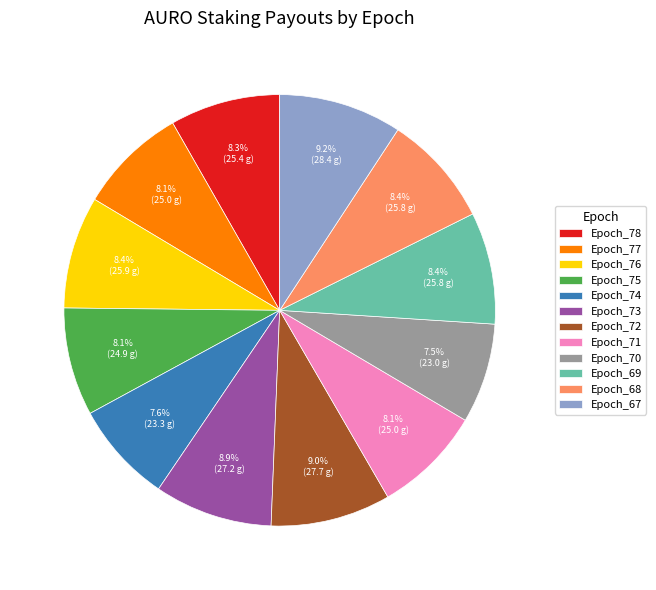

What percentage is NOT represented by Epoch_74?

92.4%